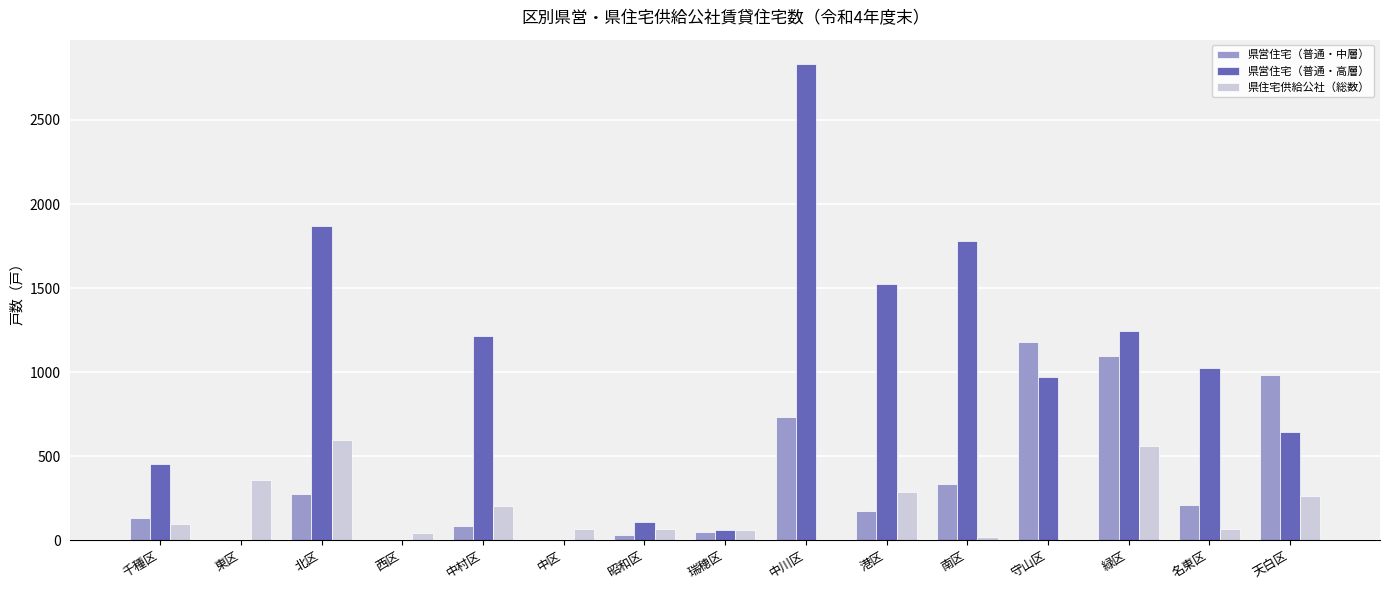

Which category has the highest value in the 県営住宅（普通・高層） series?

中川区